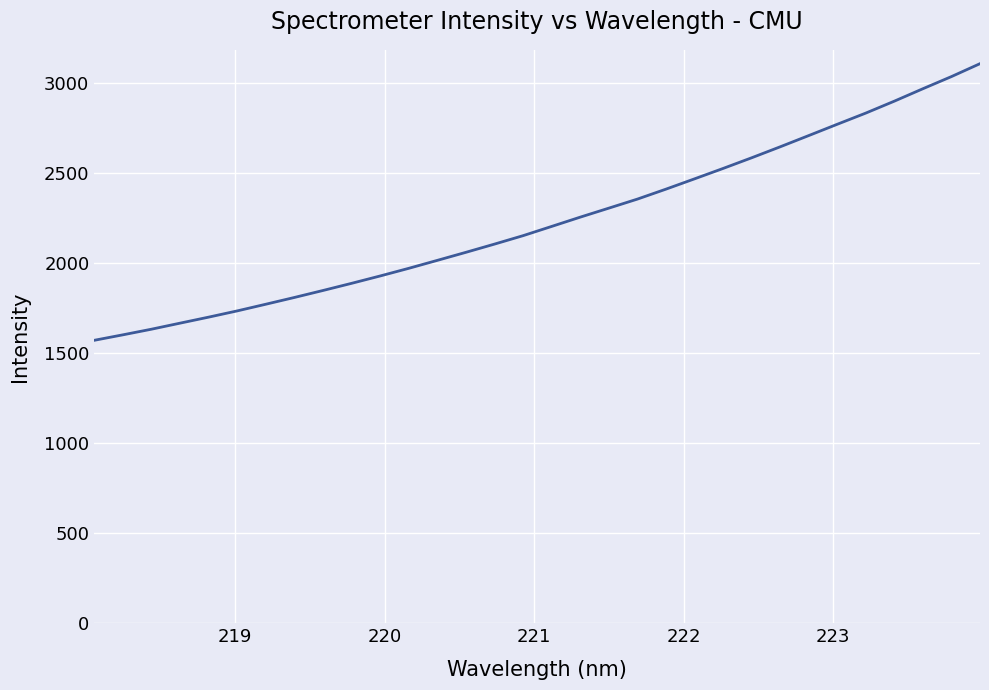

What is the difference between the maximum and minimum values?

1534.9